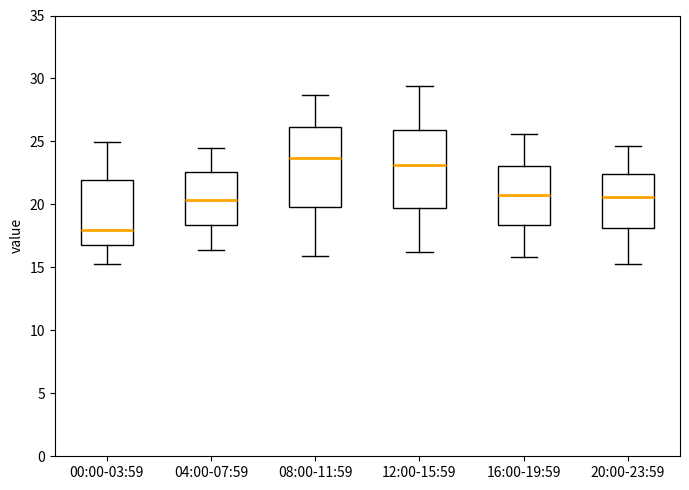

Which box has the highest median line?

08:00-11:59